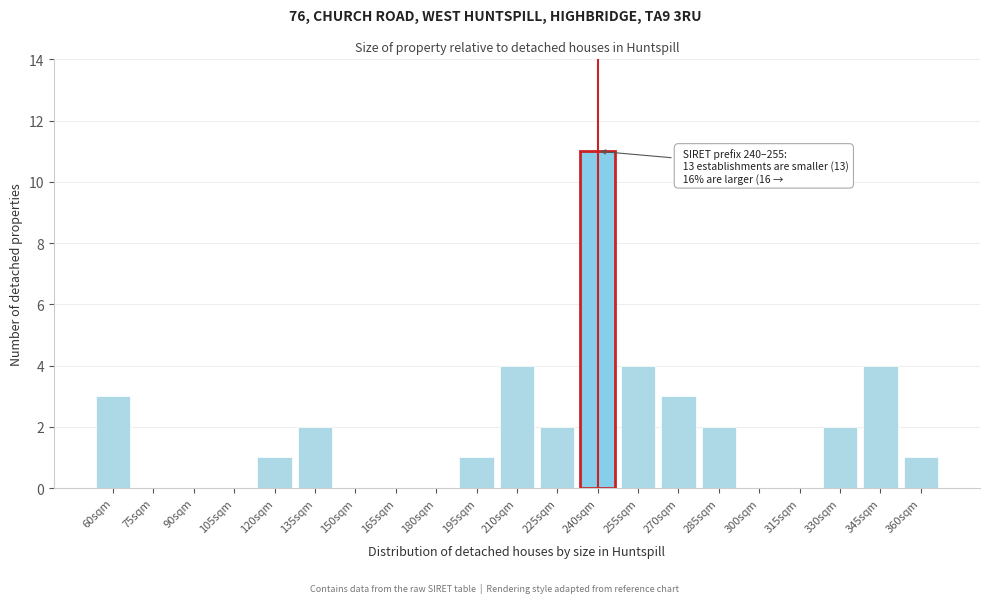

Reading right to left, extract all data points from this chart.

360sqm=1	345sqm=4	330sqm=2	315sqm=0	300sqm=0	285sqm=2	270sqm=3	255sqm=4	240sqm=11	225sqm=2	210sqm=4	195sqm=1	180sqm=0	165sqm=0	150sqm=0	135sqm=2	120sqm=1	105sqm=0	90sqm=0	75sqm=0	60sqm=3